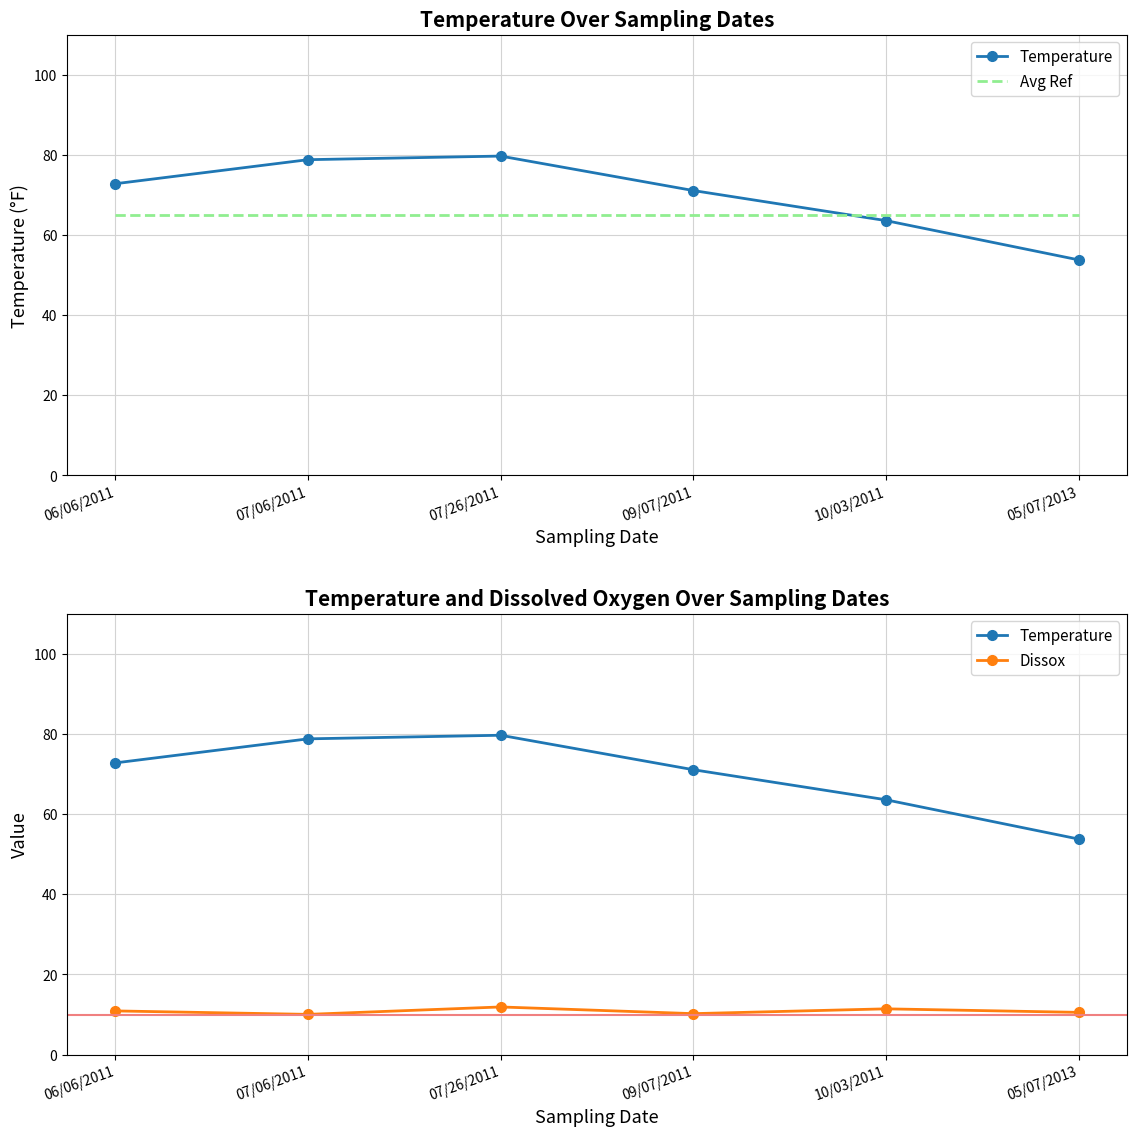

Which series has the largest total across all categories?

Temperature